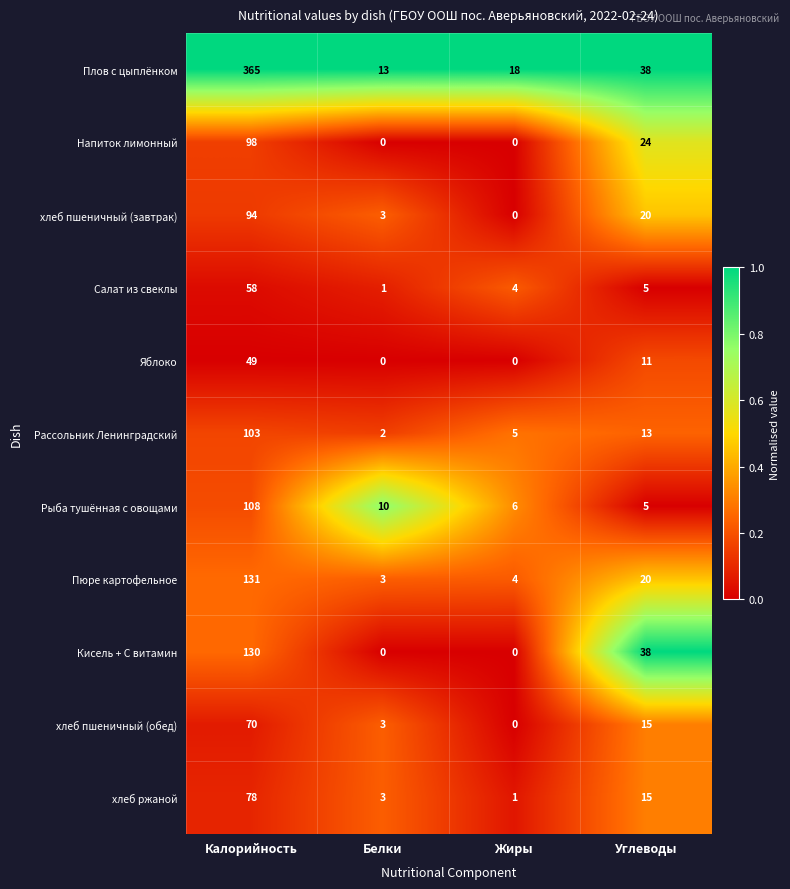

What value does the Яблоко series have at Углеводы, to the nearest 10?

10